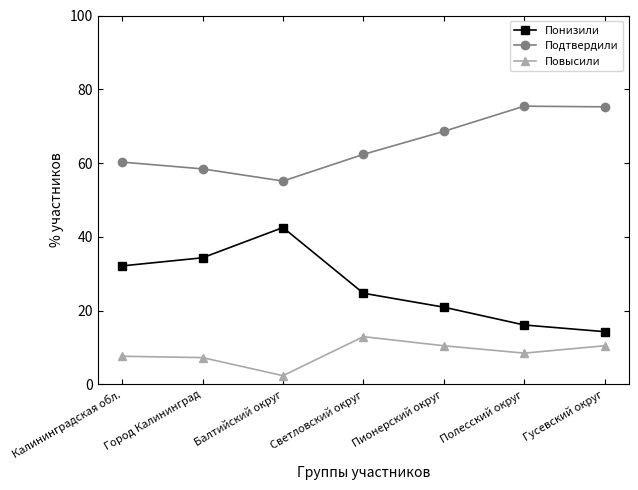

True or false: Понизили and Повысили cross at least once.

False